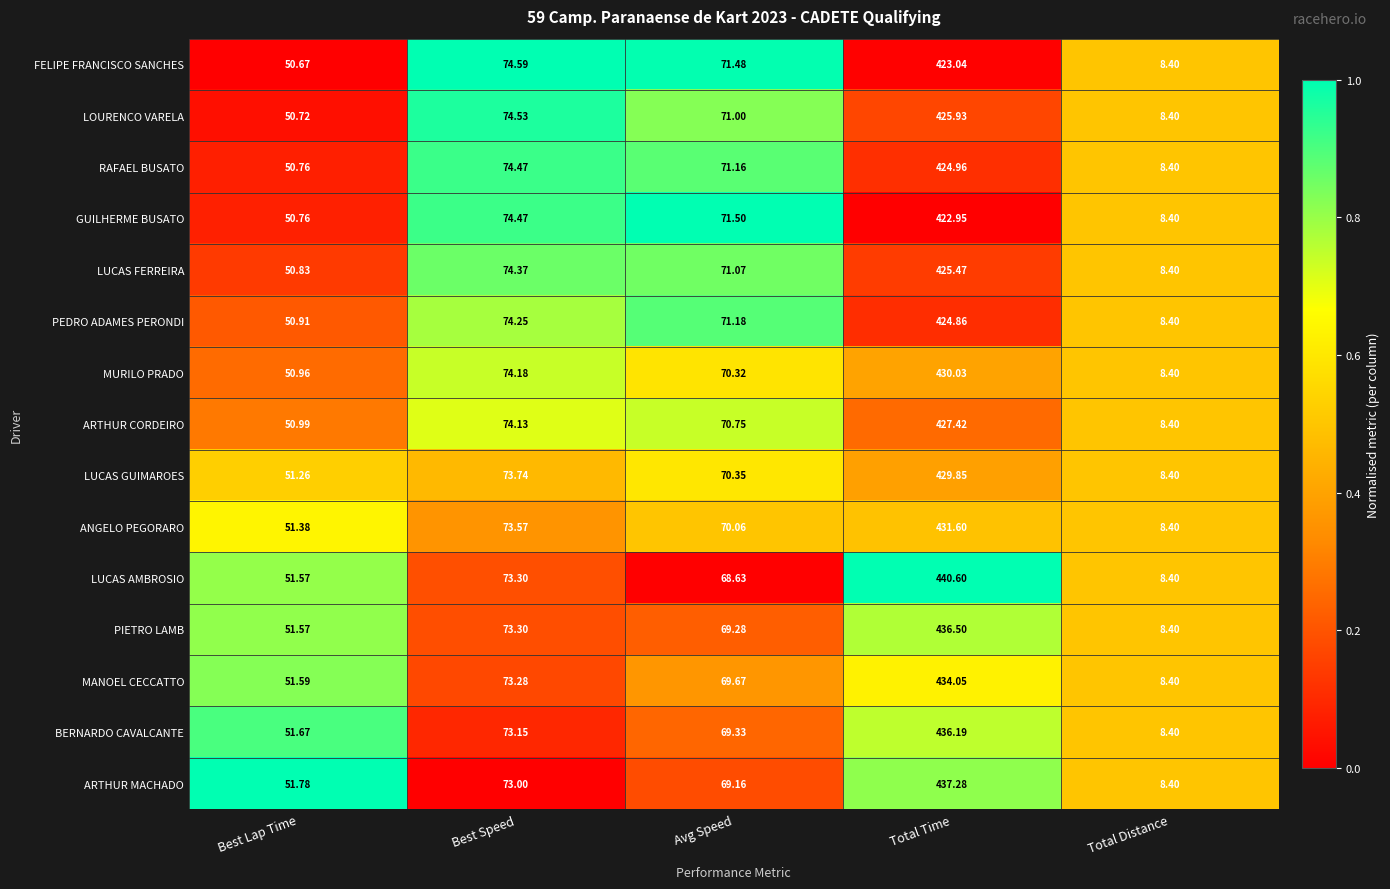

How many categories are shown in the chart?

5